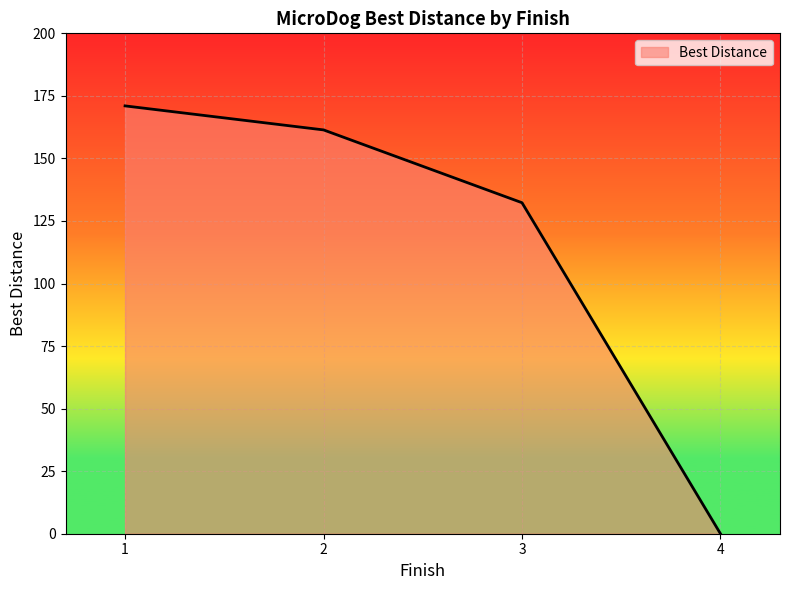

What is the change in value from 1 to 2?

-9.6